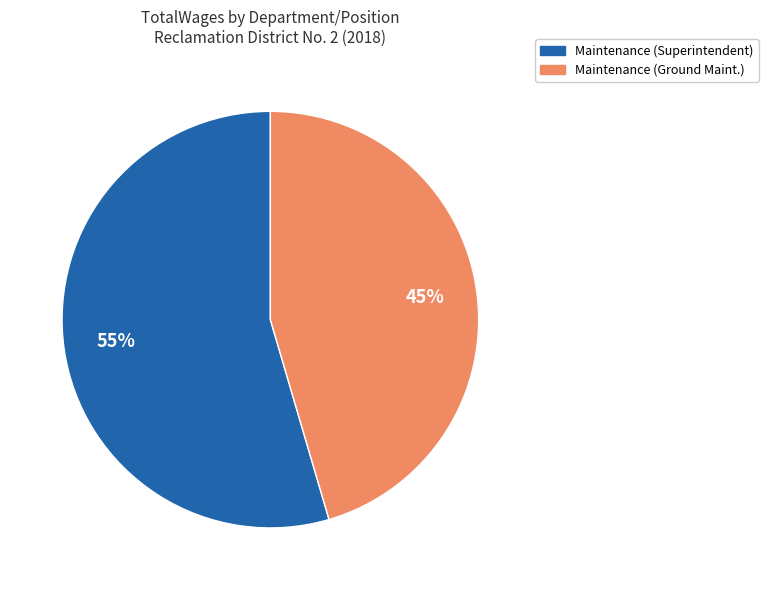

What is the majority slice?

Maintenance (Superintendent)